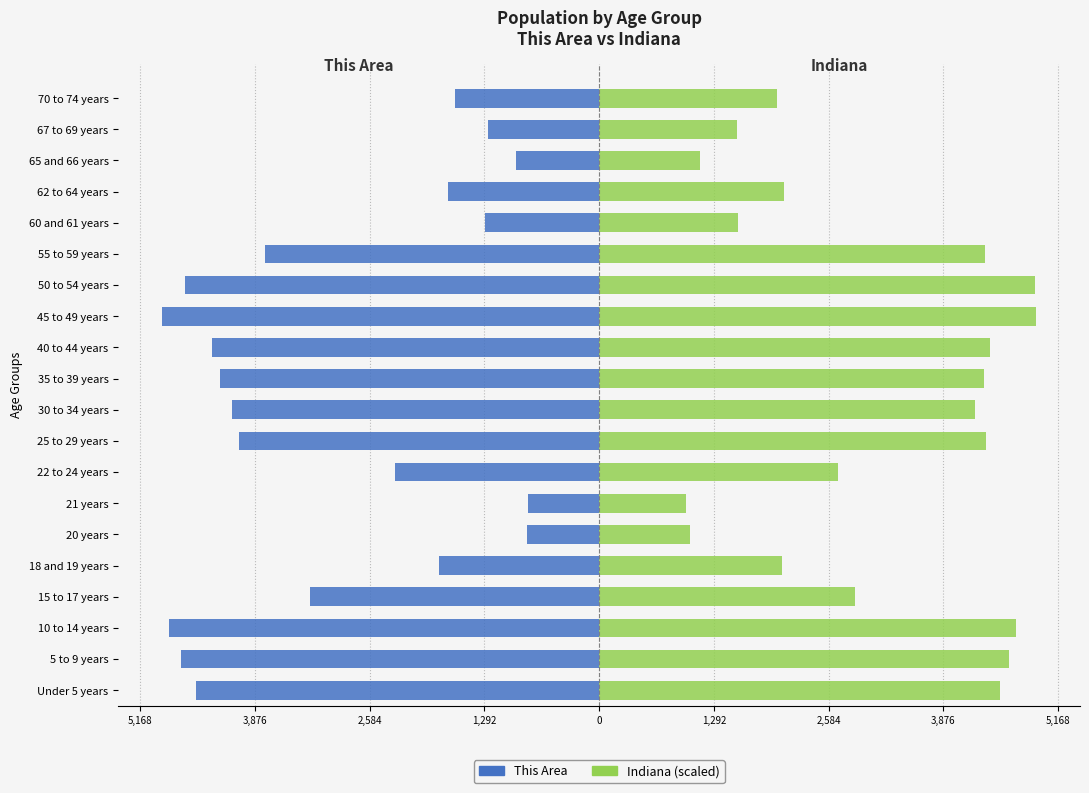

Is it true that This Area equals -5579.4 at 55 to 59 years?

False